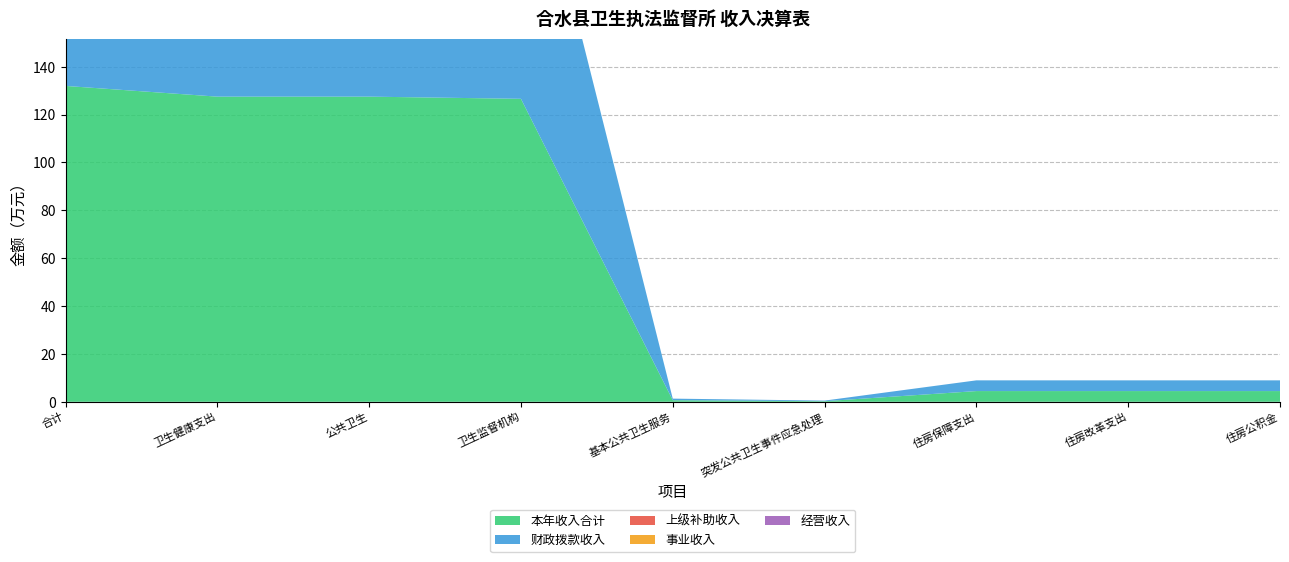

Reading right to left, transcribe all the data shown in this chart.

本年收入合计: 4.5	4.5	4.5	0.2	0.7	126.6	127.5	127.5	132.0
财政拨款收入: 4.5	4.5	4.5	0.2	0.7	126.6	127.5	127.5	132.0
上级补助收入: 0.0	0.0	0.0	0.0	0.0	0.0	0.0	0.0	0.0
事业收入: 0.0	0.0	0.0	0.0	0.0	0.0	0.0	0.0	0.0
经营收入: 0.0	0.0	0.0	0.0	0.0	0.0	0.0	0.0	0.0